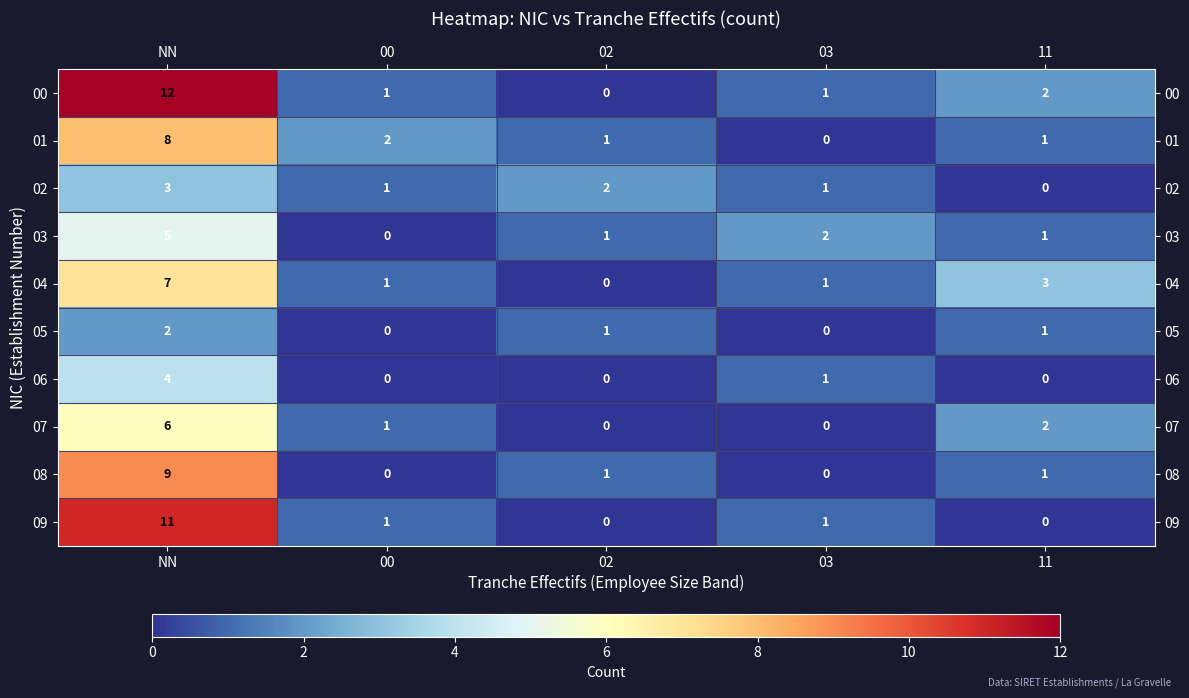

Is the value of 07 at 00 greater than the value of 09 at NN?

No